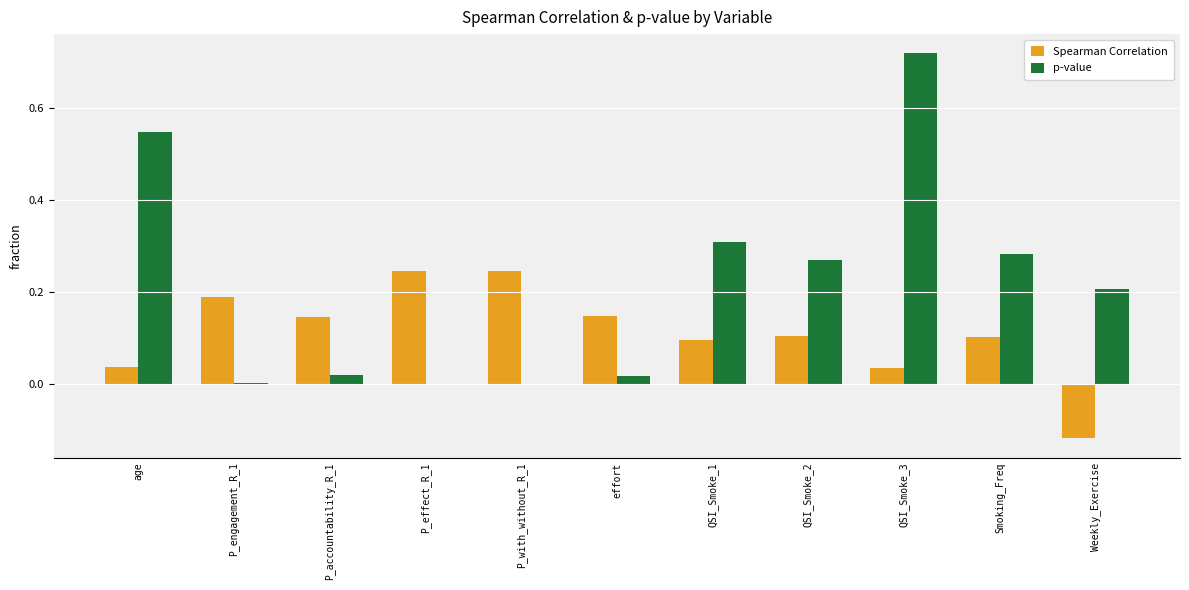

What is the sum of all Spearman Correlation values?

1.2